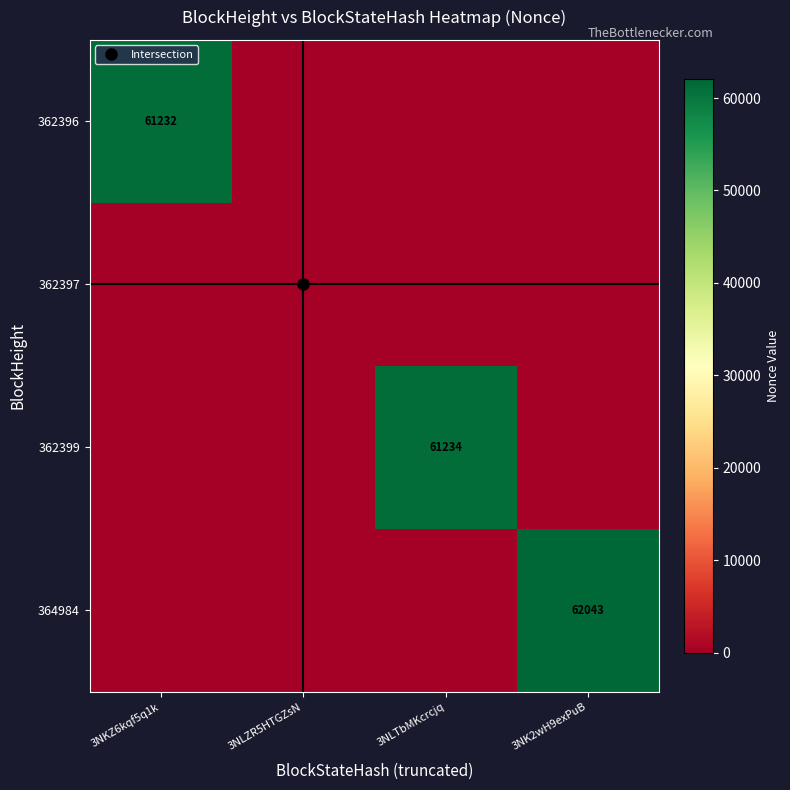

Is the value of 362396 at 3NLTbMKcrcjq greater than the value of 364984 at 3NK2wH9exPuB?

No